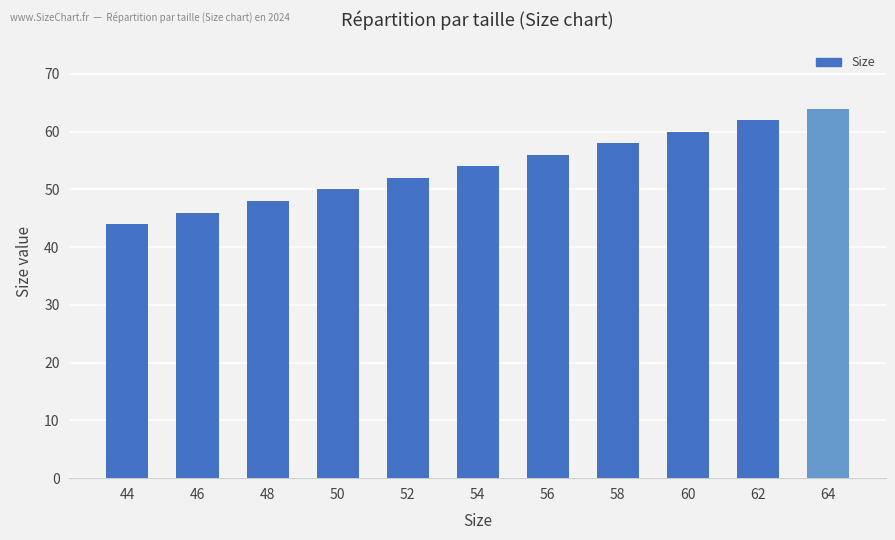

Reading left to right, extract all data points from this chart.

44=44	46=46	48=48	50=50	52=52	54=54	56=56	58=58	60=60	62=62	64=64